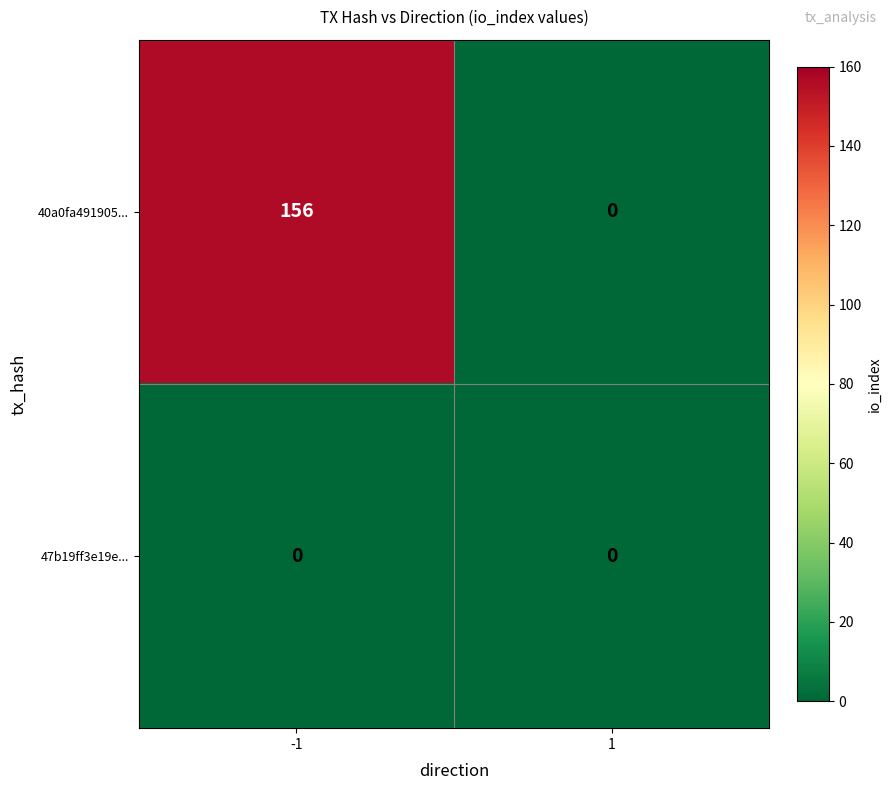

At how many categories does at least one series exceed 123?

1